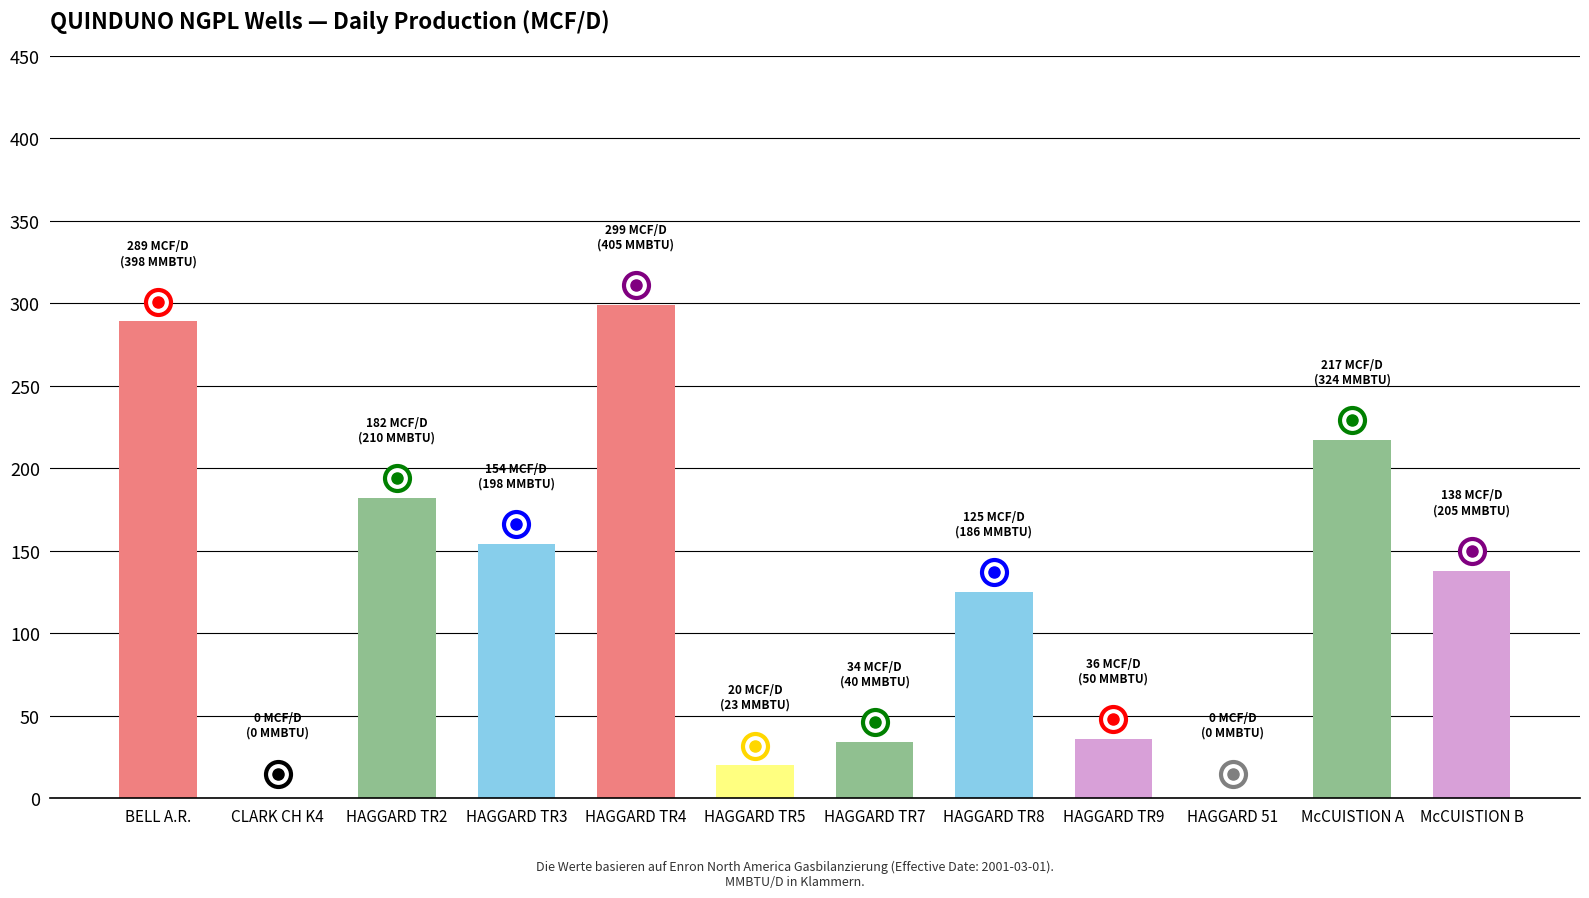

Count the number of data series in this chart.

1